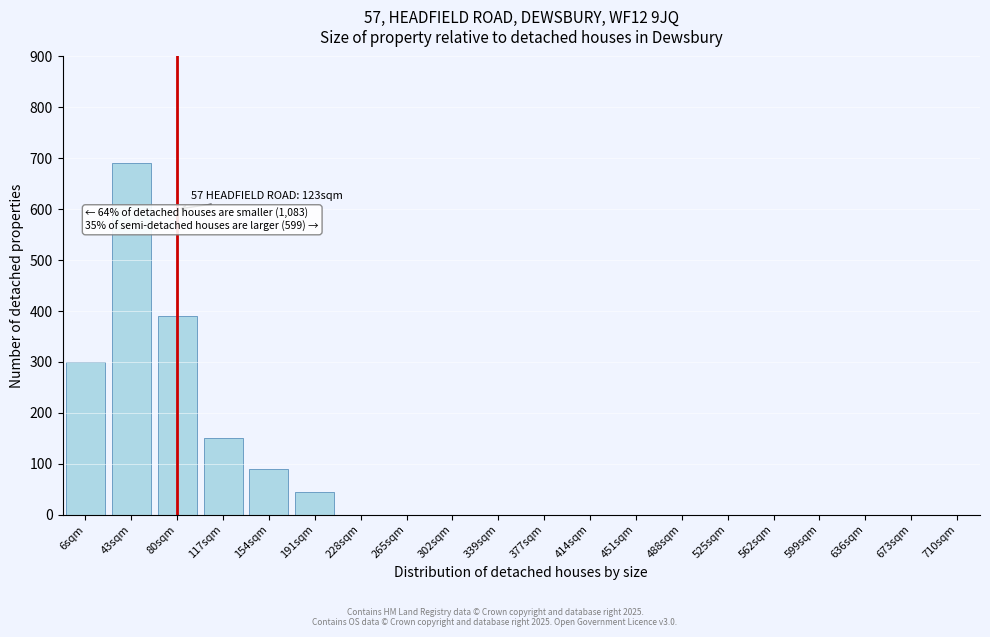

Reading left to right, what are all the values shown in this chart?

6sqm=300	43sqm=690	80sqm=390	117sqm=150	154sqm=90	191sqm=45	228sqm=0	265sqm=0	302sqm=0	339sqm=0	377sqm=0	414sqm=0	451sqm=0	488sqm=0	525sqm=0	562sqm=0	599sqm=0	636sqm=0	673sqm=0	710sqm=0